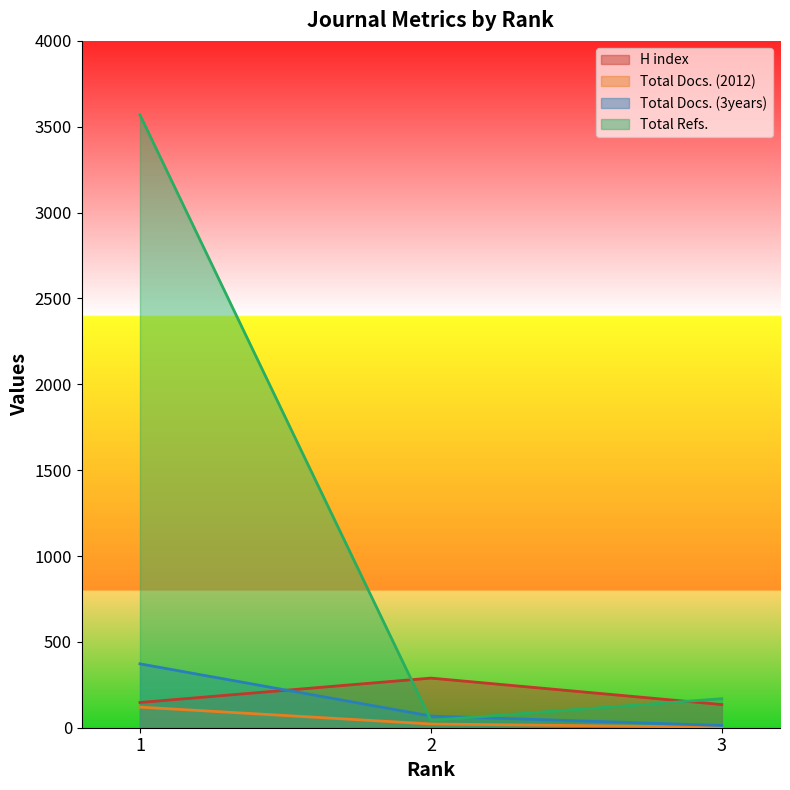

Between 2 and 3, which is larger?

2